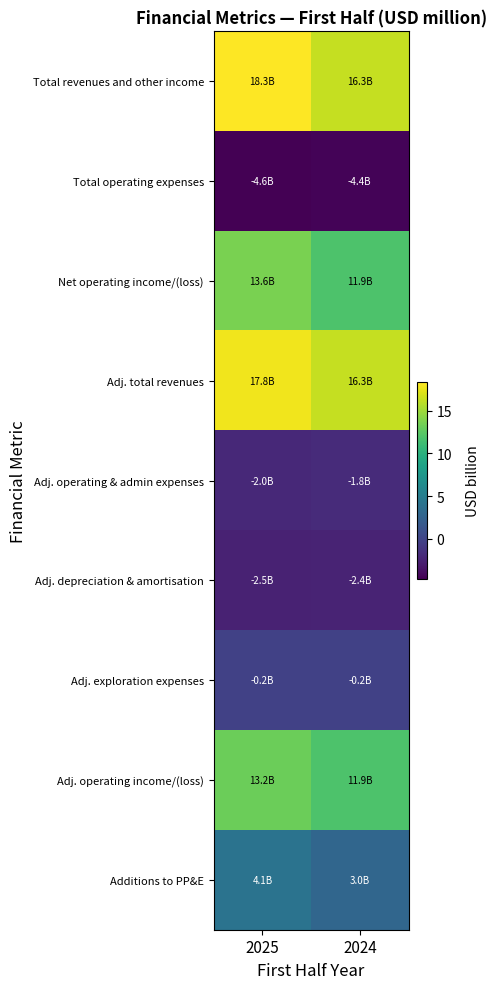

Rank the series by their maximum value, from lowest to highest.

Total operating expenses, Adj. depreciation & amortisation, Adj. operating & admin expenses, Adj. exploration expenses, Additions to PP&E, Adj. operating income/(loss), Net operating income/(loss), Adj. total revenues, Total revenues and other income